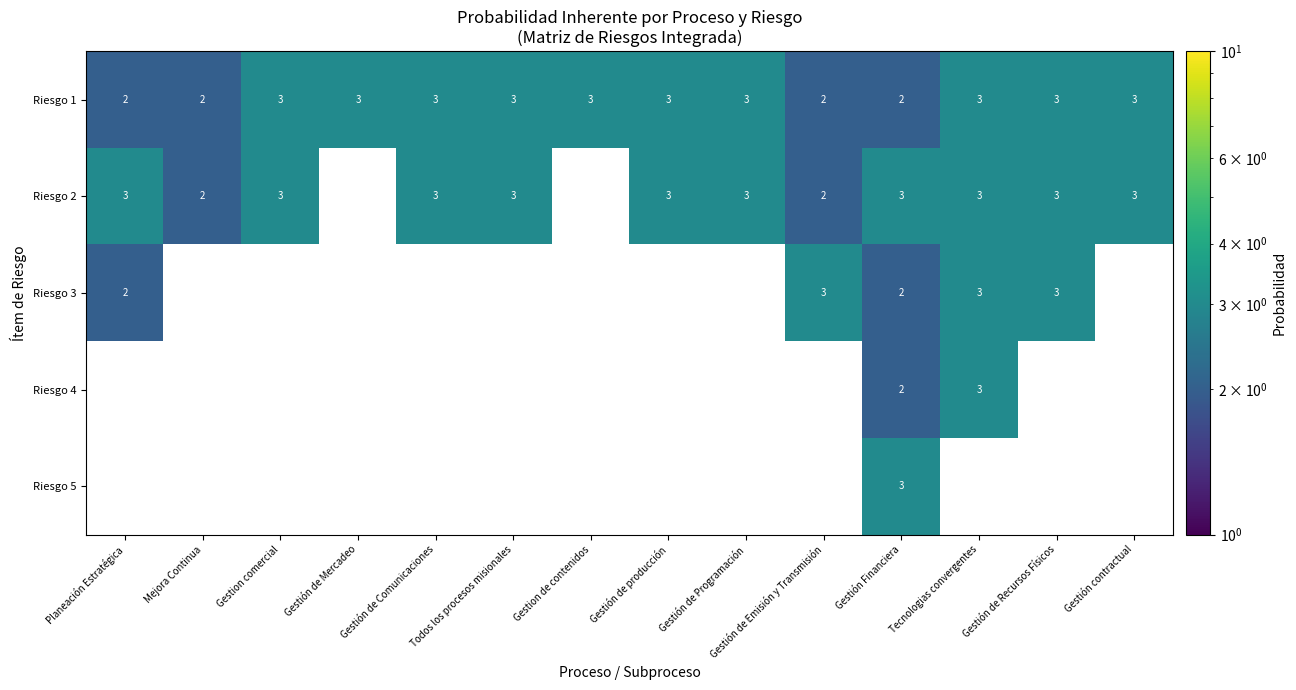

The Riesgo 2 series shows 3 at Gestión contractual. True or false?

True